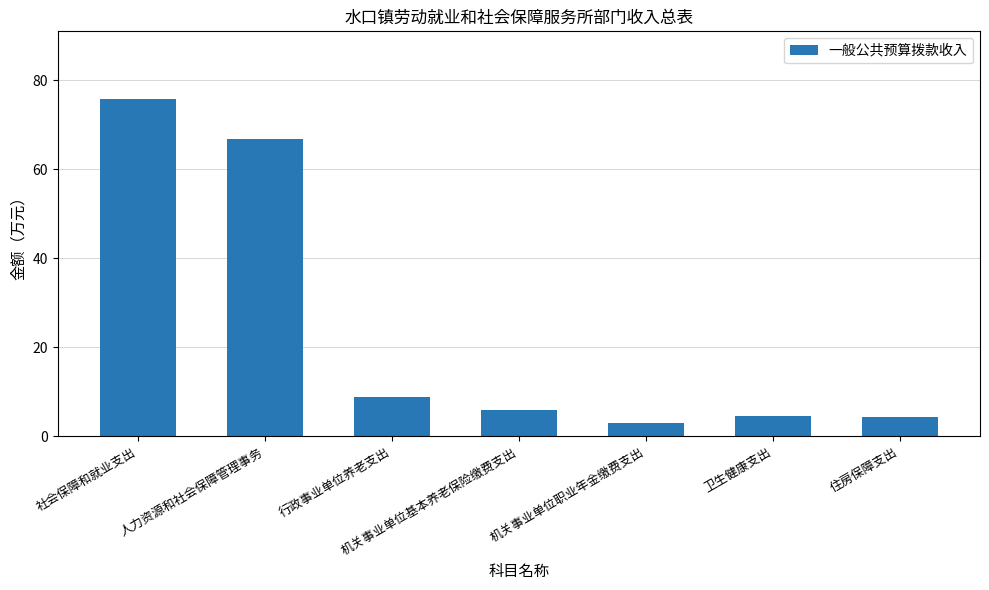

Reading left to right, extract all data points from this chart.

社会保障和就业支出=75.8	人力资源和社会保障管理事务=66.9	行政事业单位养老支出=8.9	机关事业单位基本养老保险缴费支出=5.9	机关事业单位职业年金缴费支出=3.0	卫生健康支出=4.5	住房保障支出=4.5